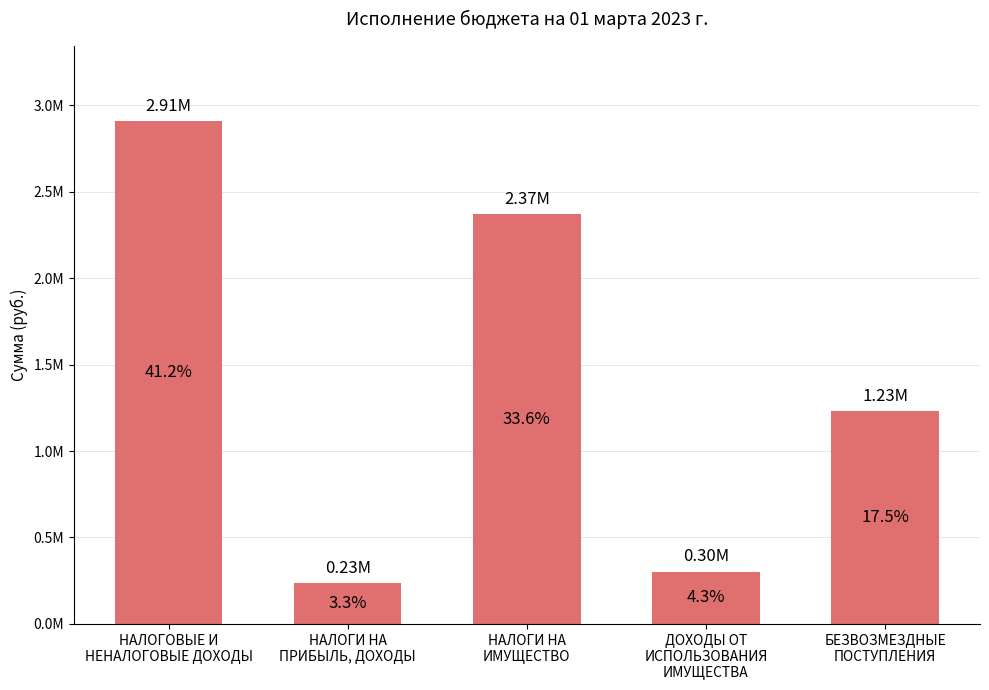

Rank the categories by value from highest to lowest.

НАЛОГОВЫЕ И
НЕНАЛОГОВЫЕ ДОХОДЫ, НАЛОГИ НА
ИМУЩЕСТВО, БЕЗВОЗМЕЗДНЫЕ
ПОСТУПЛЕНИЯ, ДОХОДЫ ОТ
ИСПОЛЬЗОВАНИЯ
ИМУЩЕСТВА, НАЛОГИ НА
ПРИБЫЛЬ, ДОХОДЫ